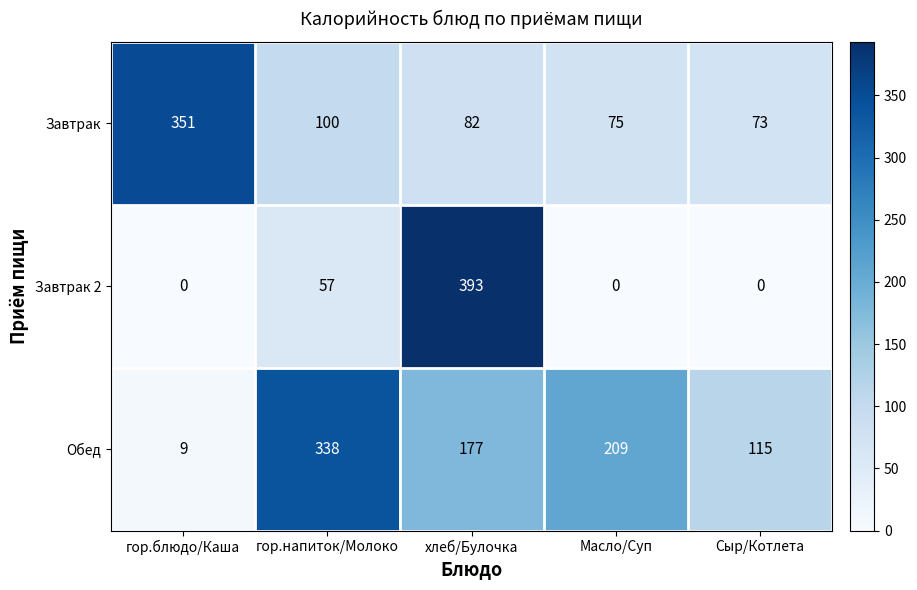

Which series has the largest total across all categories?

Обед